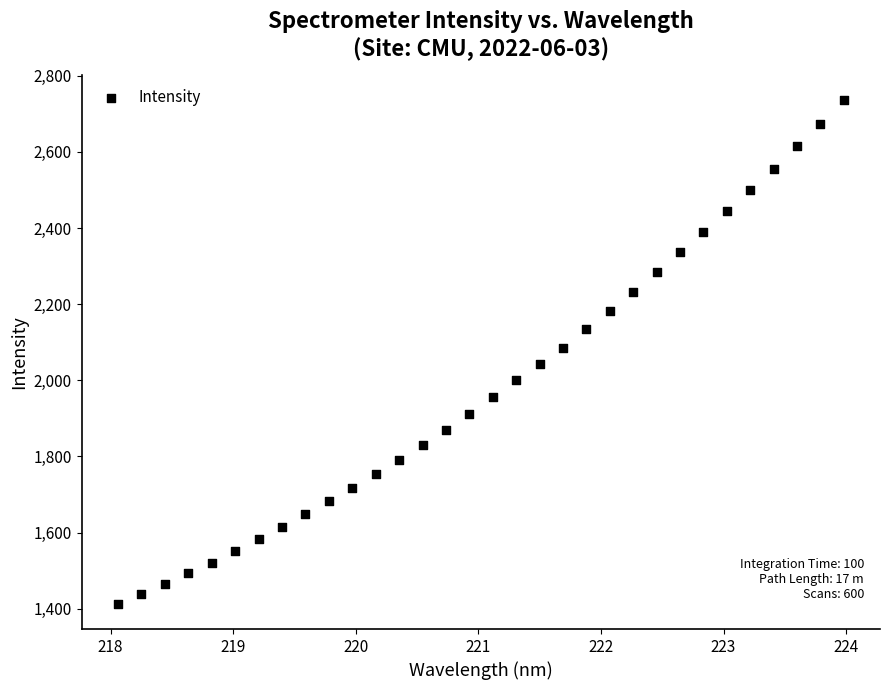

What is the range of X values (max minus min)?

5.9